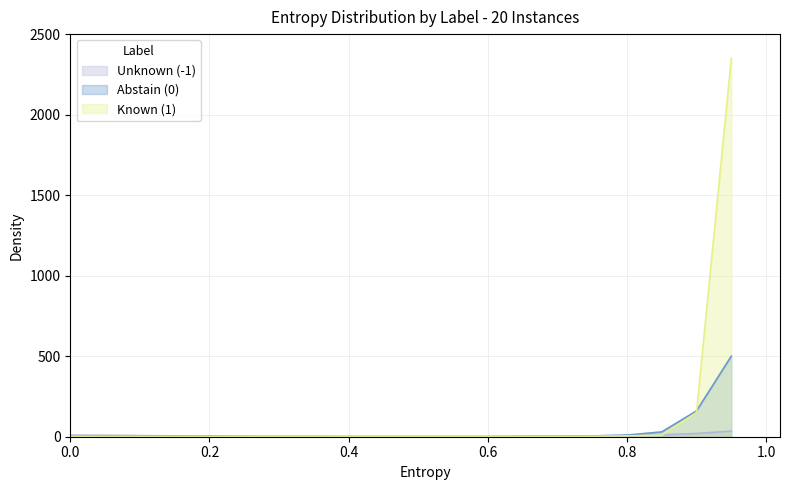

What is the value of the Abstain (0) point at the 15th from the left?

3